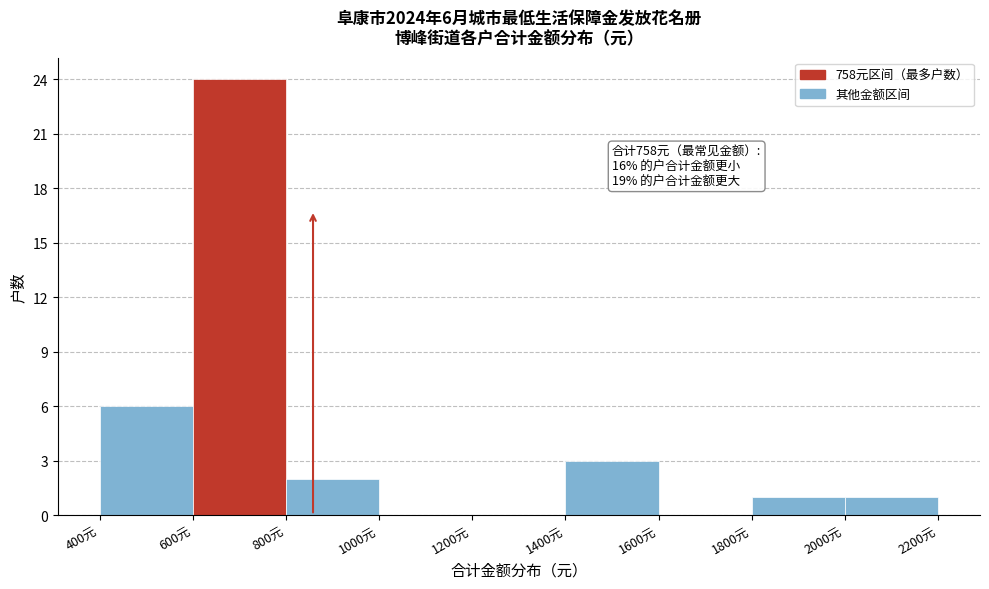

Over which range of the x-axis is the bar tallest?

600 to 800